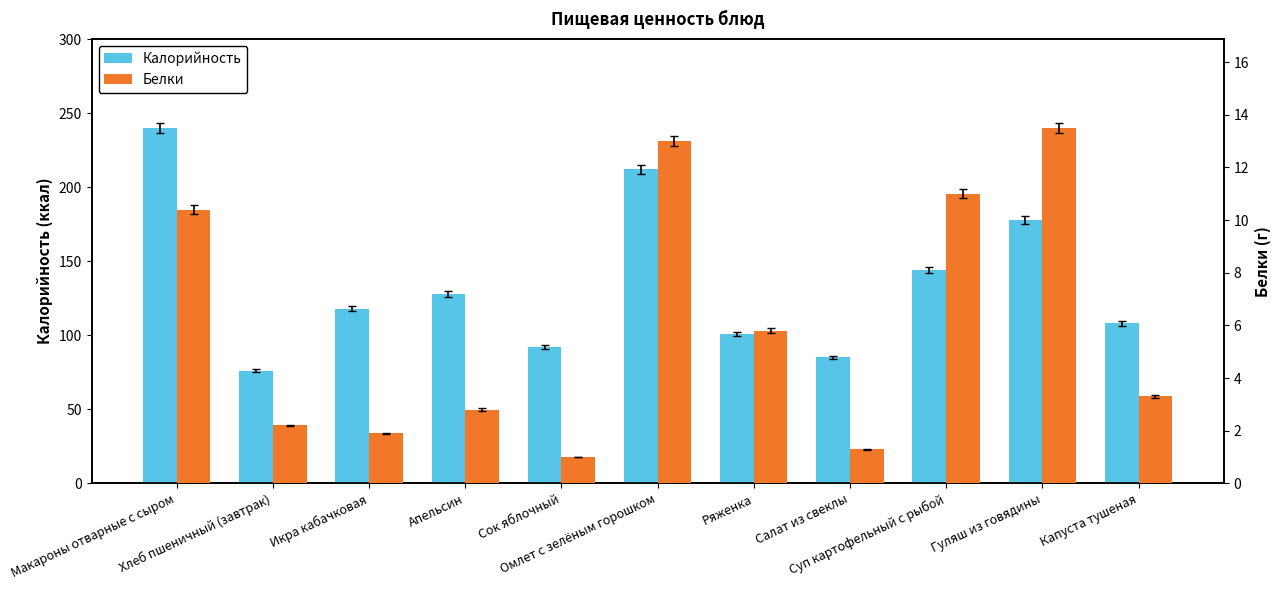

At which label does Калорийность first exceed 118?

Макароны отварные с сыром